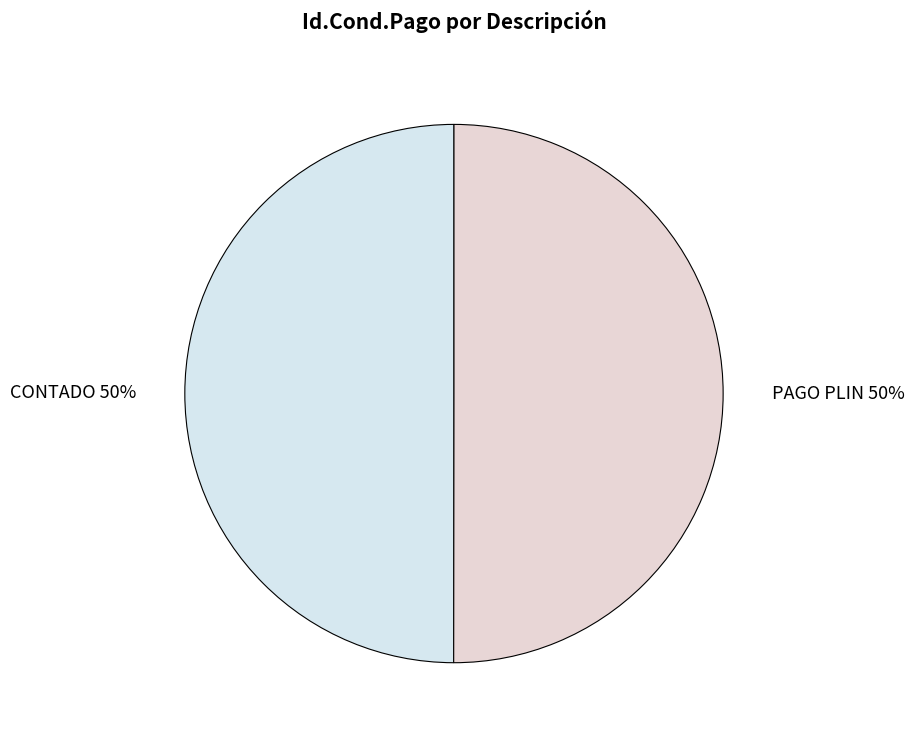

Do PAGO PLIN and CONTADO together represent more than half of the pie?

Yes